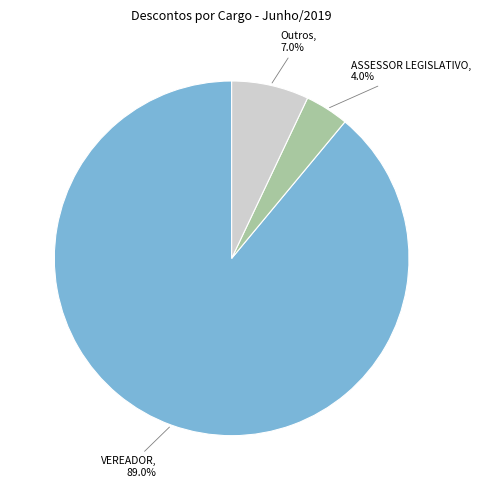

To the nearest percent, what is the difference between the largest and smallest slice percentages?

85%